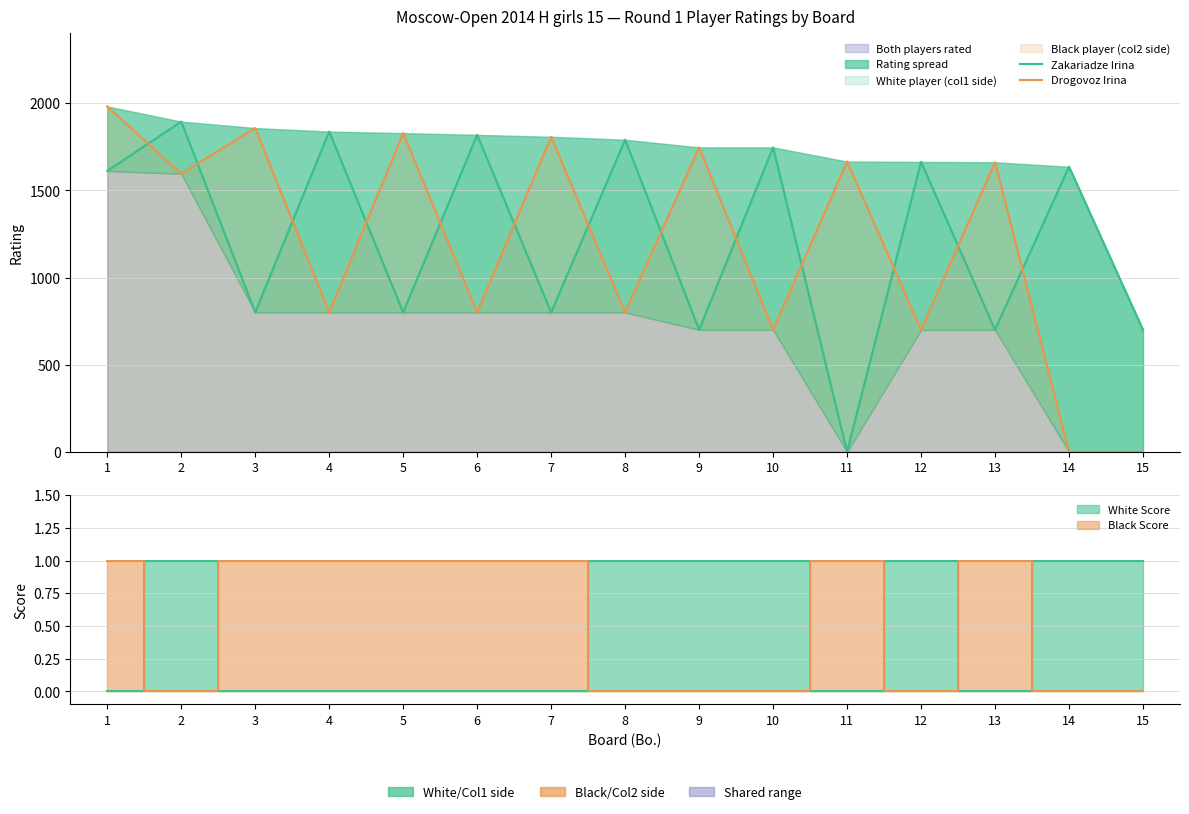

Rank the series by their average value, from lowest to highest.

Drogovoz Irina, Zakariadze Irina